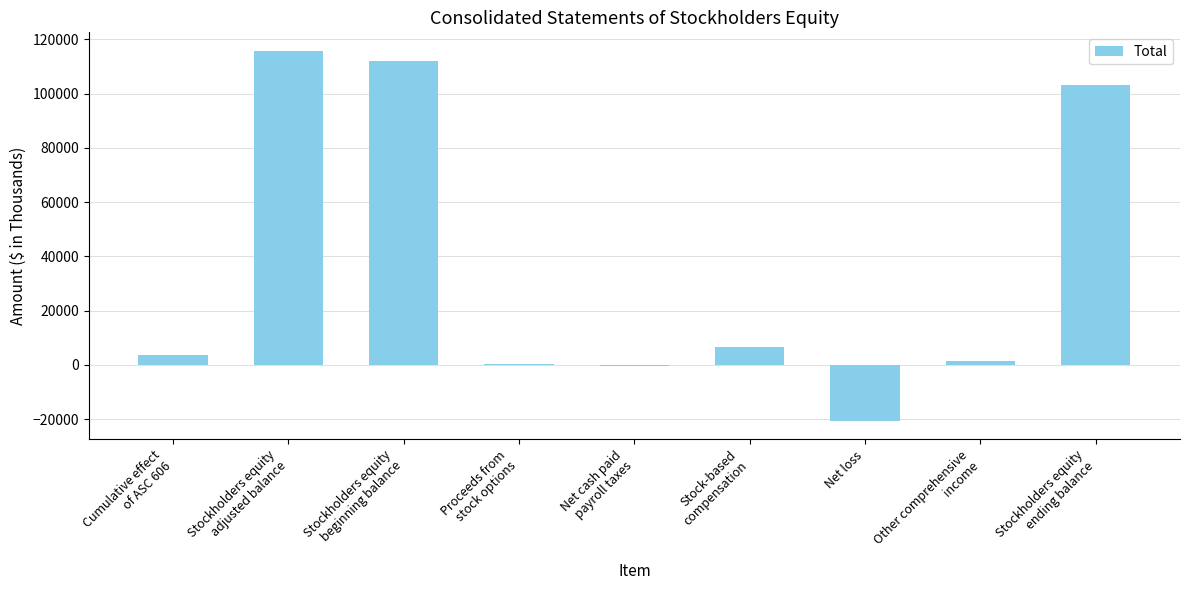

What is the change in value from Net cash paid
payroll taxes to Stockholders equity
ending balance?

+103796